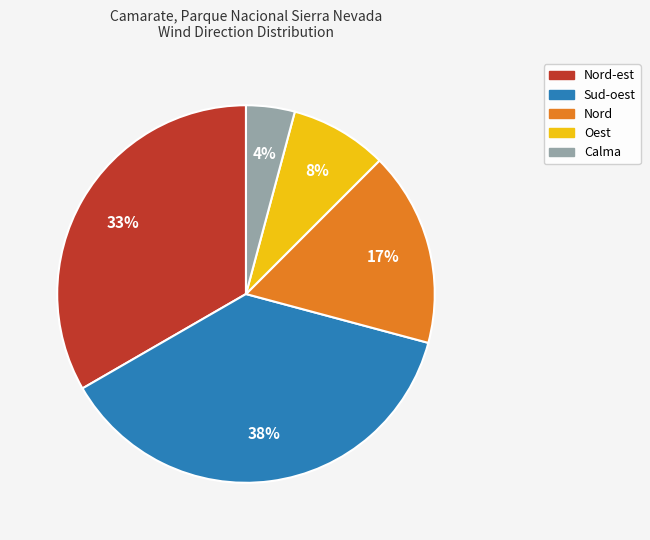

To the nearest percent, what is the average slice percentage?

20%